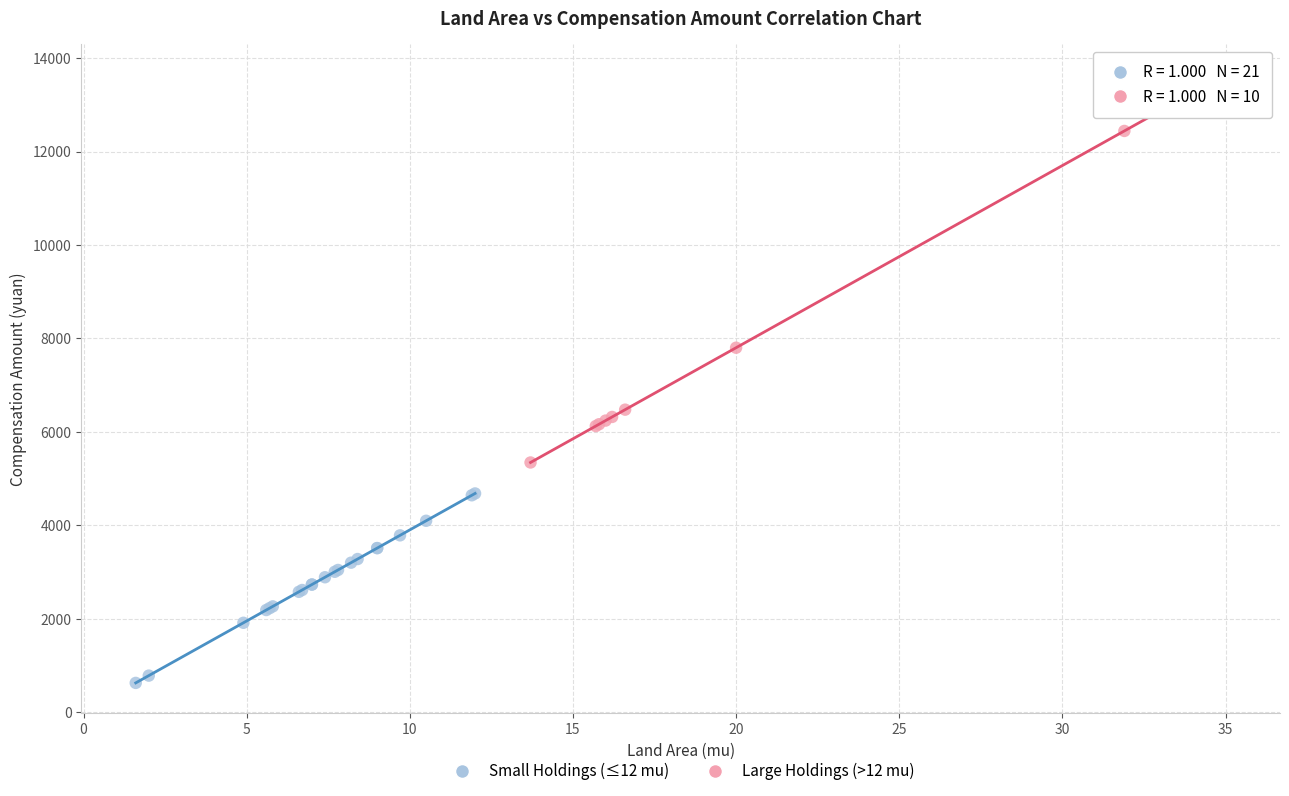

Which series reaches the maximum Y coordinate?

Large Holdings (>12 mu)